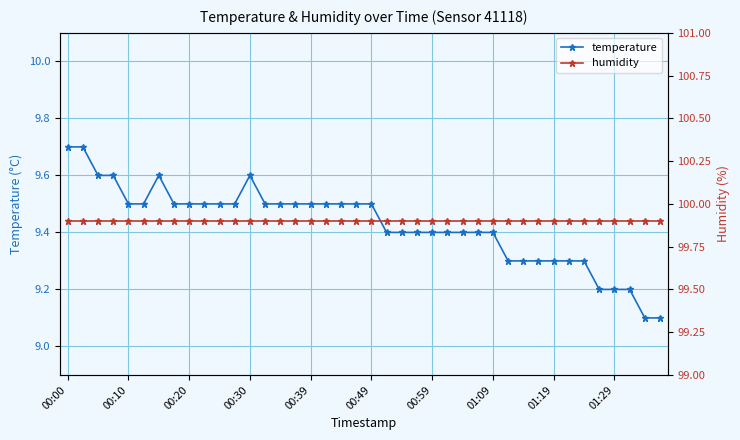

Where is temperature nearest to the value 9?

38